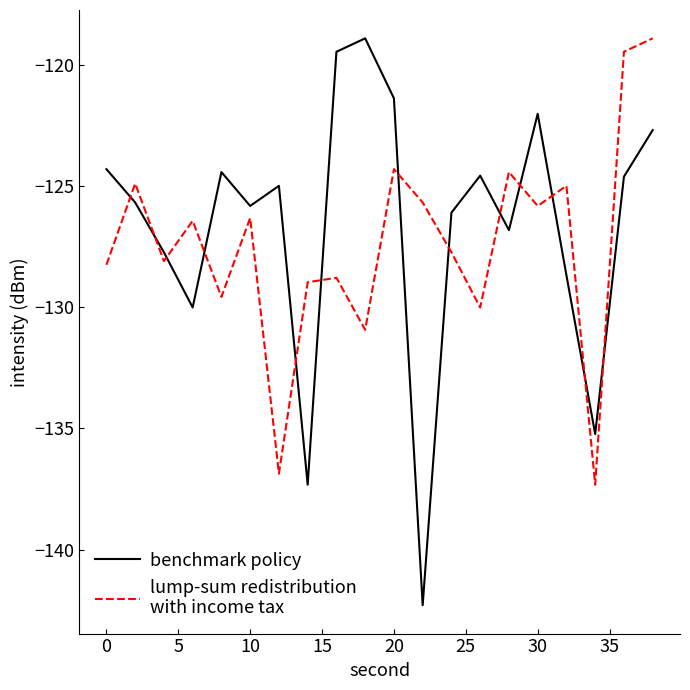

What is the minimum value shown in the chart?

-142.3